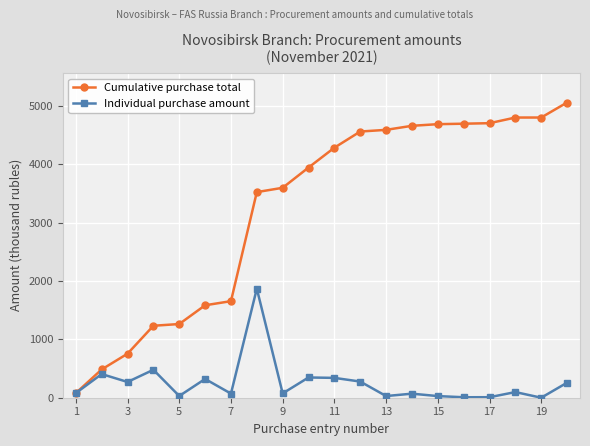

What is the maximum value shown in the chart?

5059.0